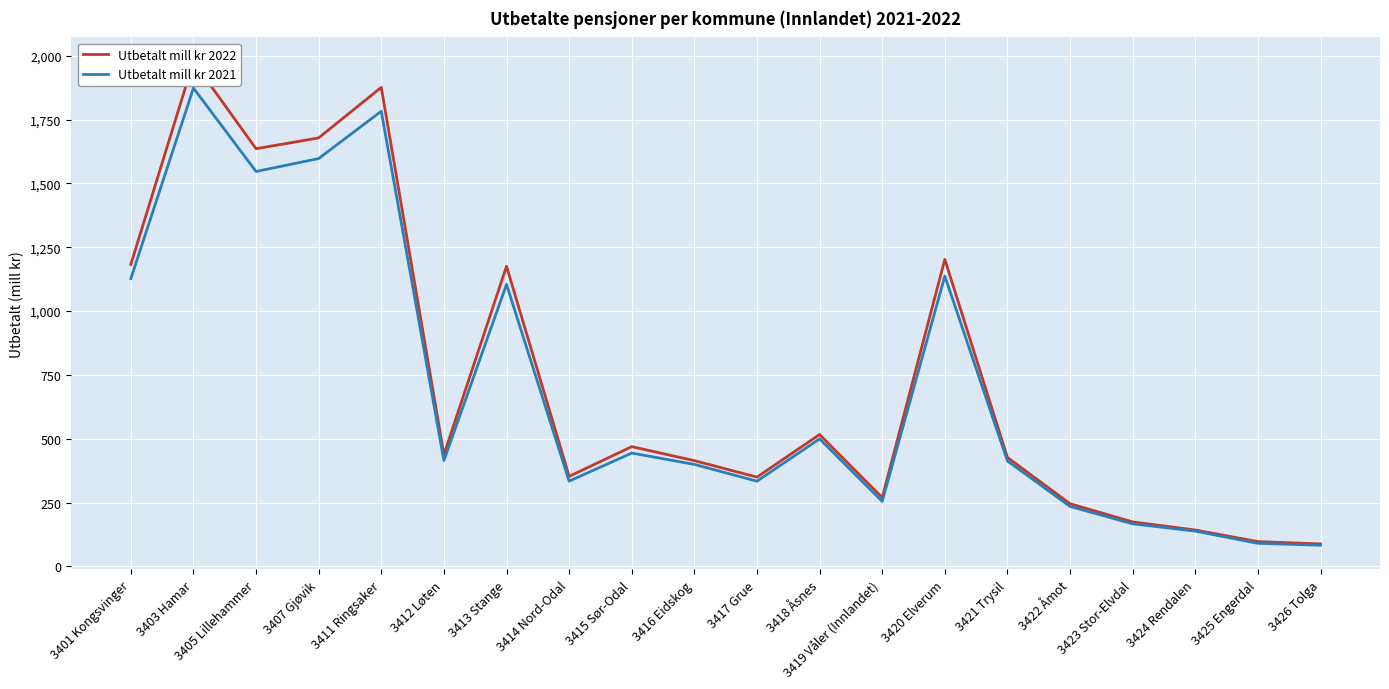

True or false: Utbetalt mill kr 2021 and Utbetalt mill kr 2022 cross at least once.

False